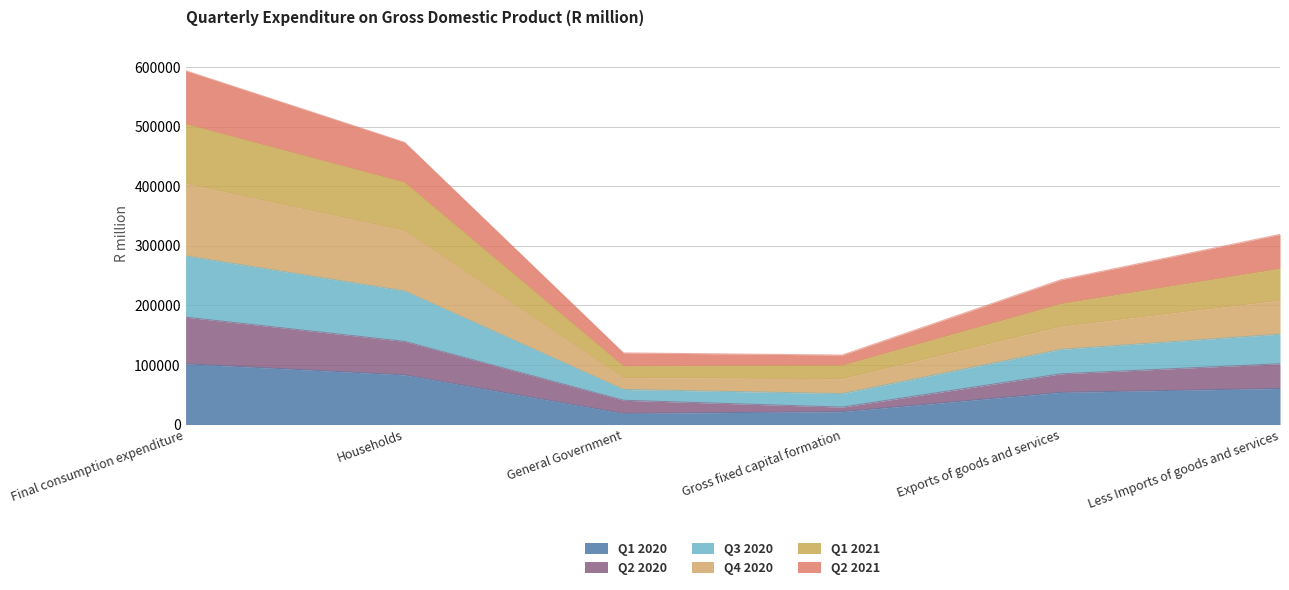

Where does the Q3 2020 series first go above 261915?

Final consumption expenditure